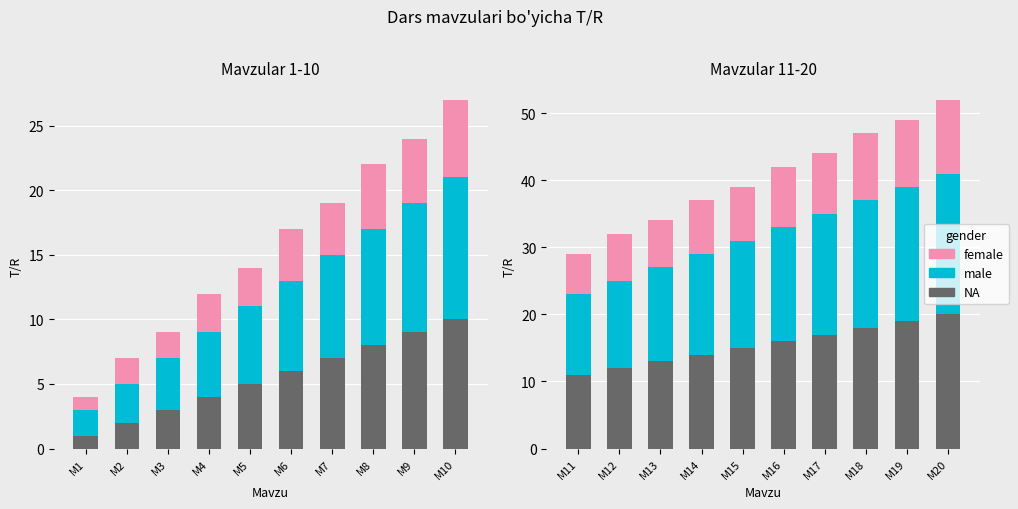

What are all the series names shown in the legend?

NA, male, female